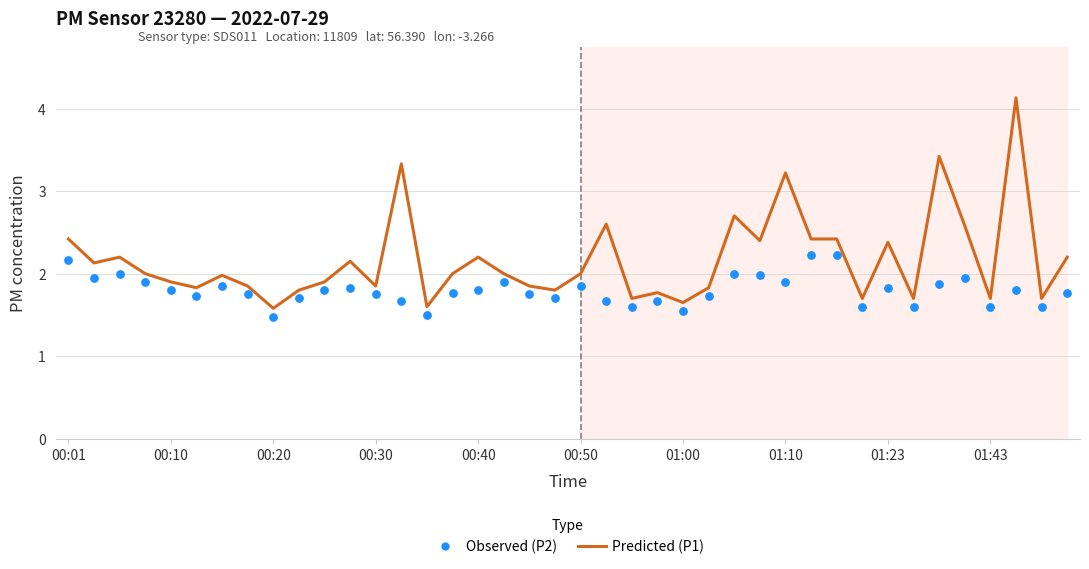

Which series contains the lowest Y value?

Observed